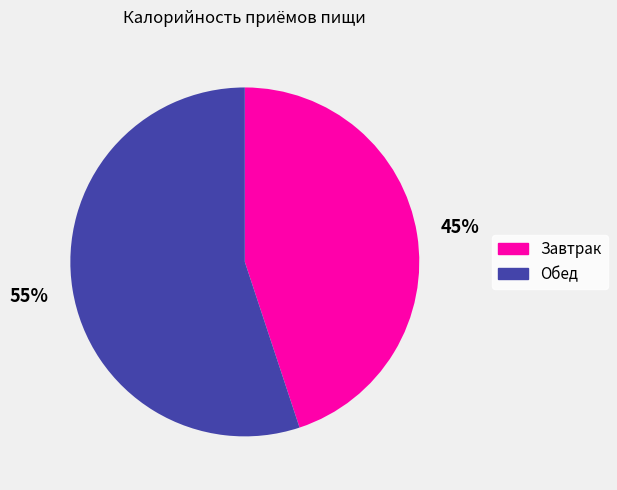

Does Завтрак represent more than half of the total?

No